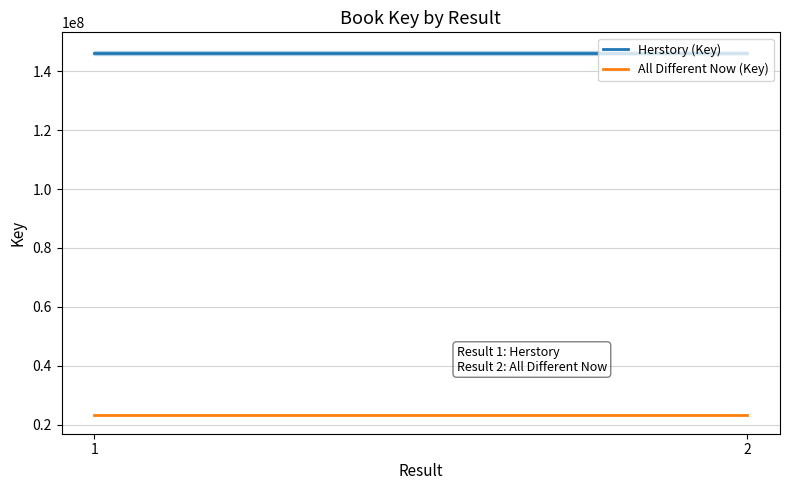

Reading right to left, extract all data points from this chart.

Herstory (Key): 146343027	146343027
All Different Now (Key): 23195470	23195470